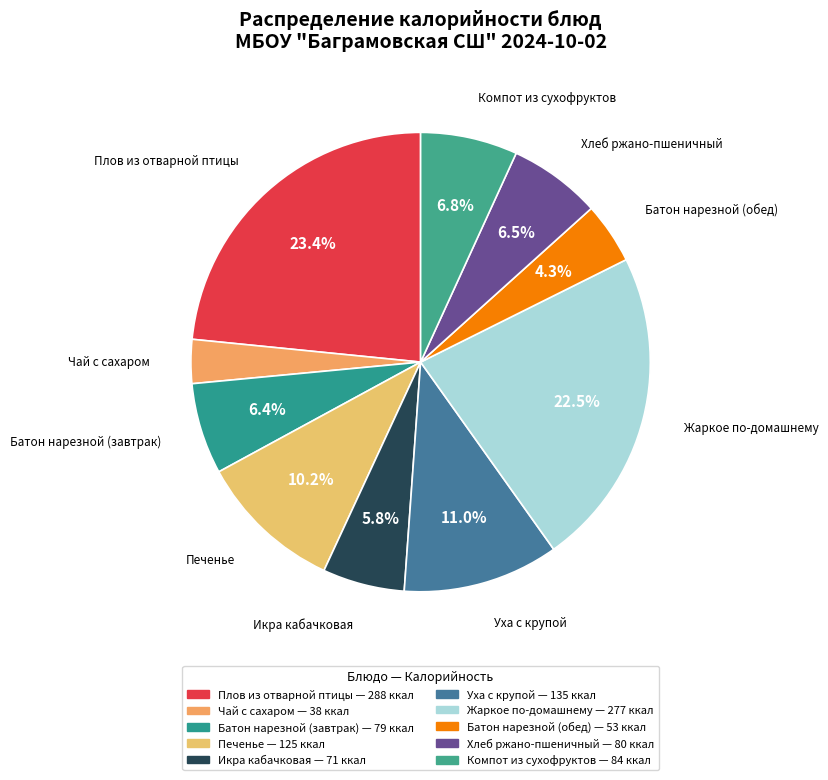

Does Компот из сухофруктов account for over 50% of the chart?

No